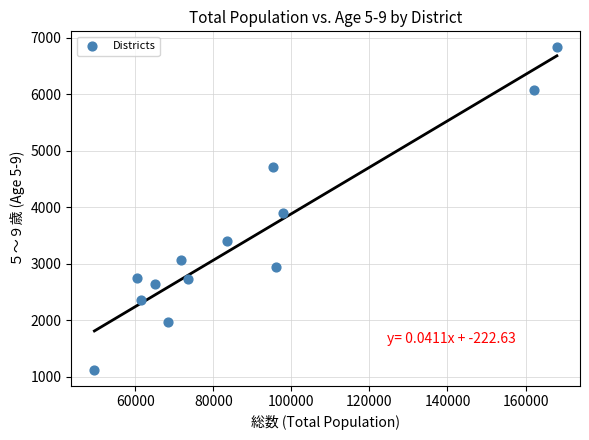

What is the range of Y values (max minus min)?

5705